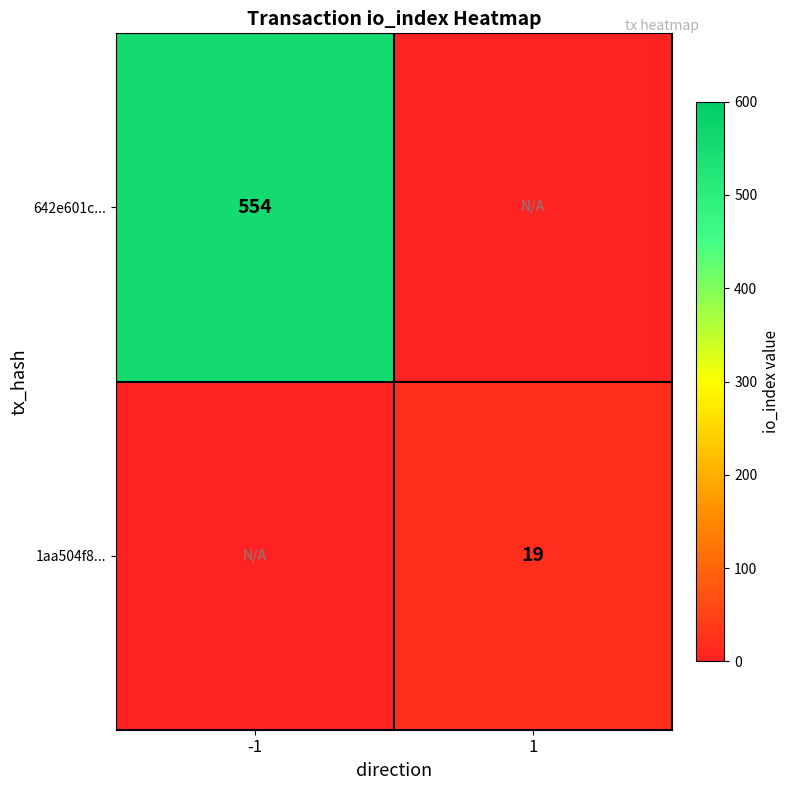

At how many categories does at least one series exceed 400?

1